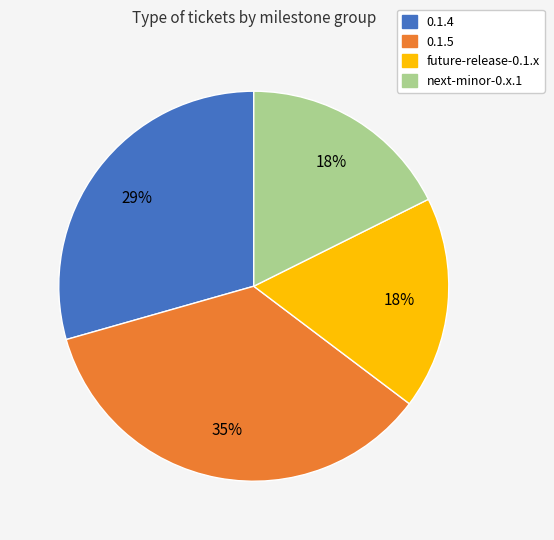

Do next-minor-0.x.1 and 0.1.5 together represent more than half of the pie?

Yes